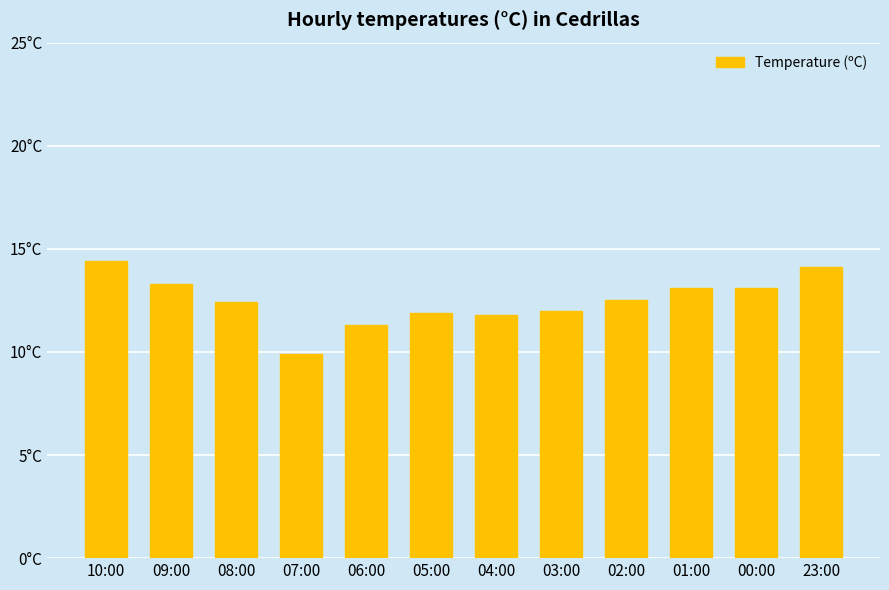

Does the chart contain any negative values?

No